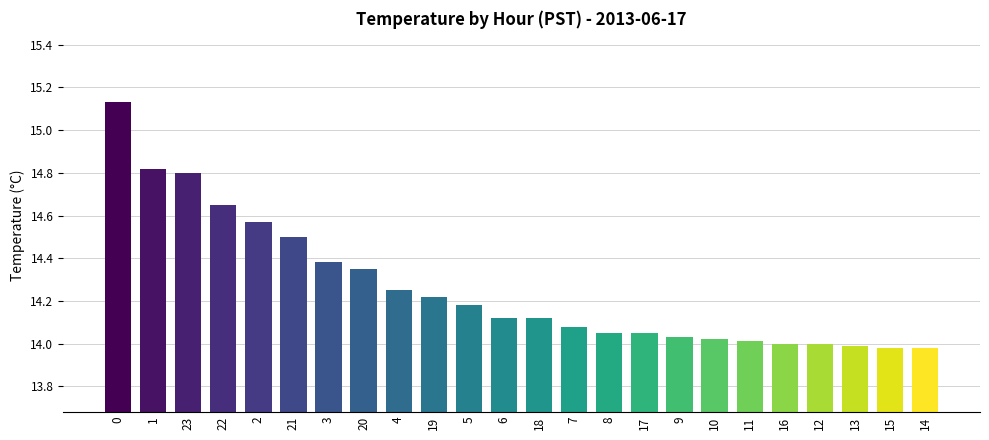

Does the chart contain any negative values?

No